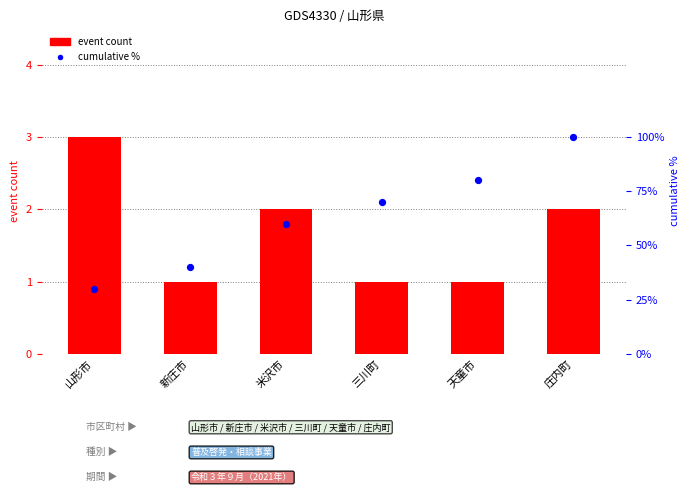

At how many categories does at least one series exceed 7?

6